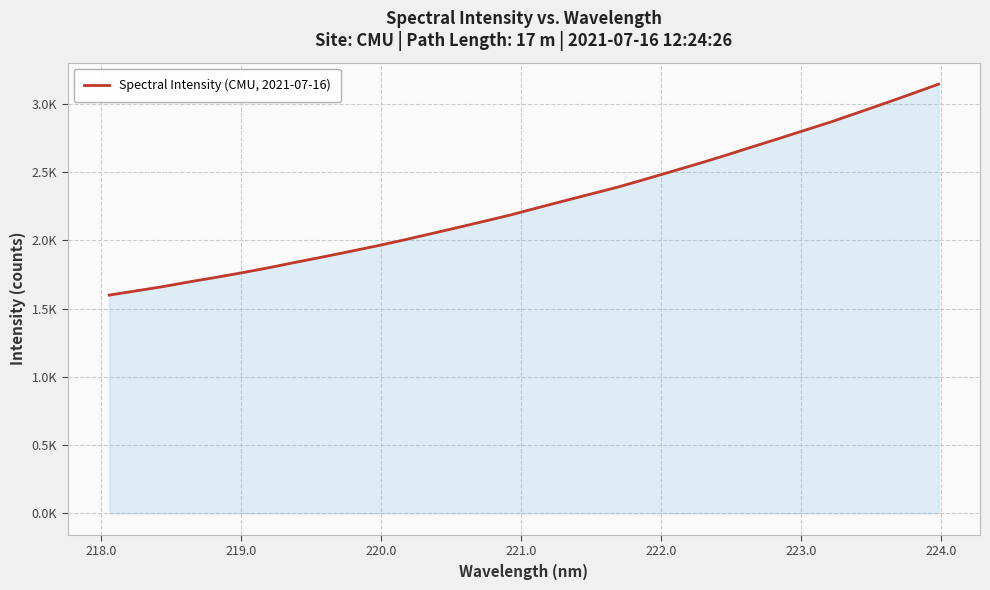

Is this an area chart (filled region under the line)?

Yes